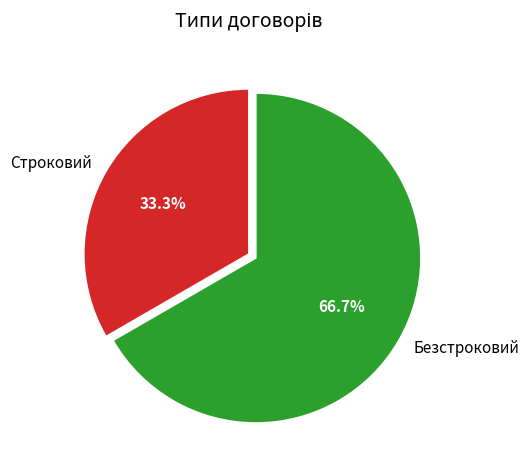

What percentage is the Строковий slice, to the nearest percent?

33%